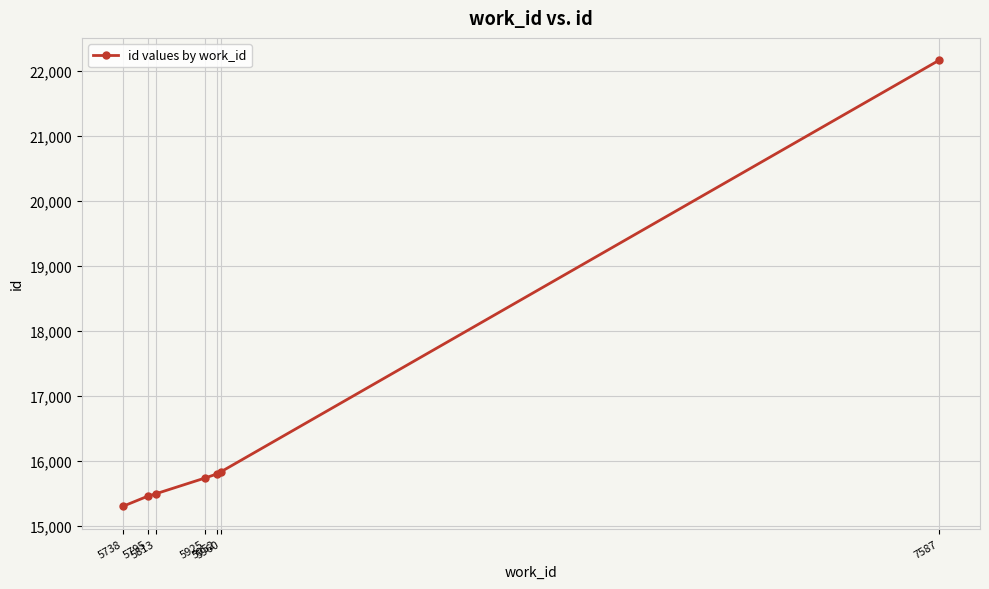

How many lines are shown in the chart?

1